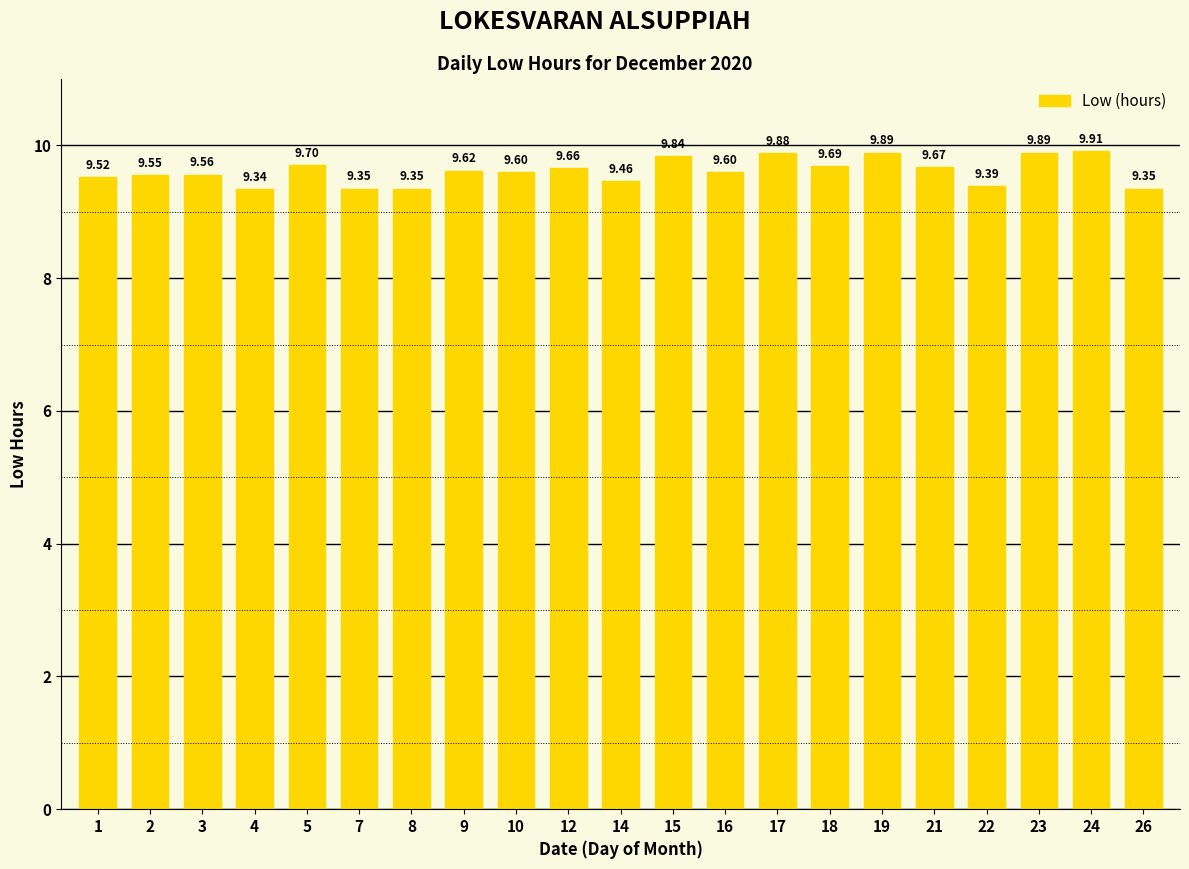

Is it true that the value at 22 is 9.4?

True